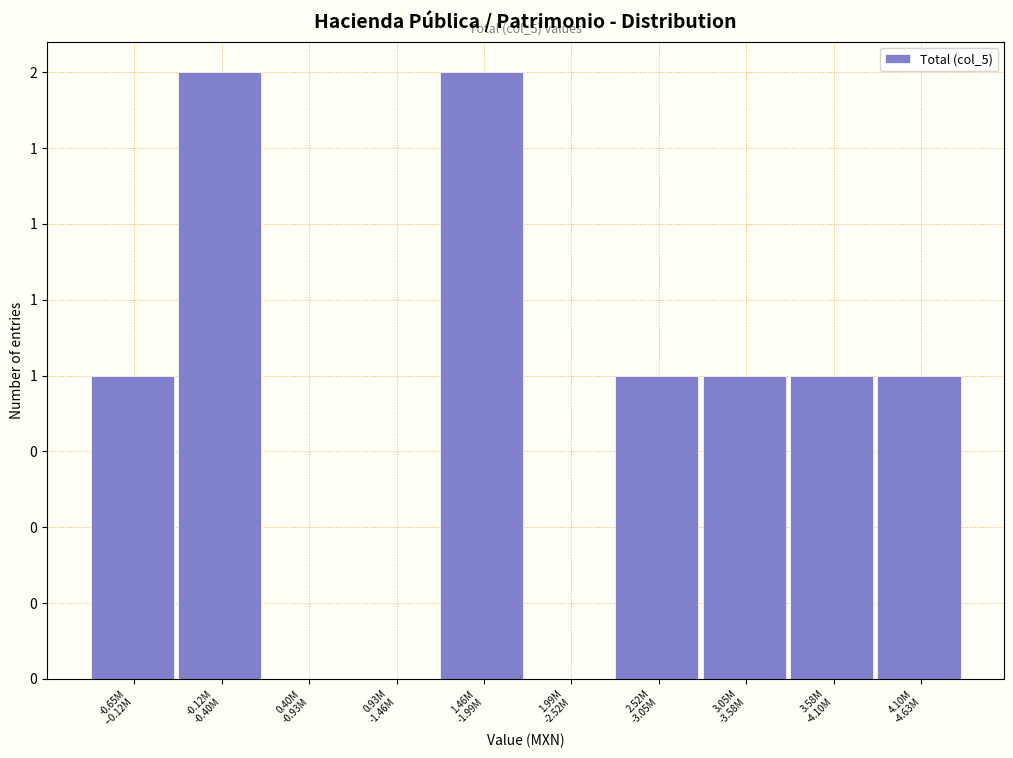

Are the bars horizontal?

No